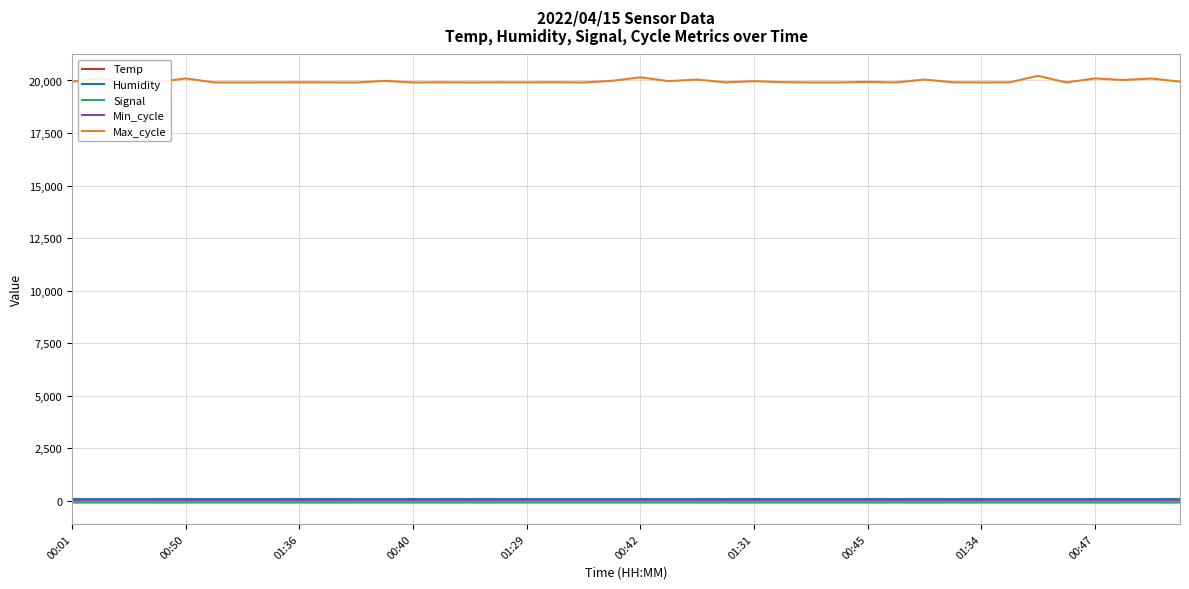

Count the number of data series in this chart.

5